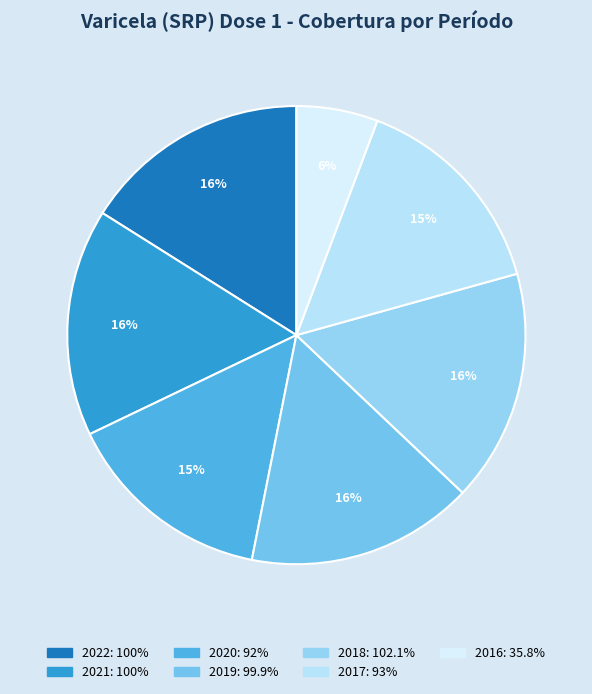

Which slice is the largest?

2018